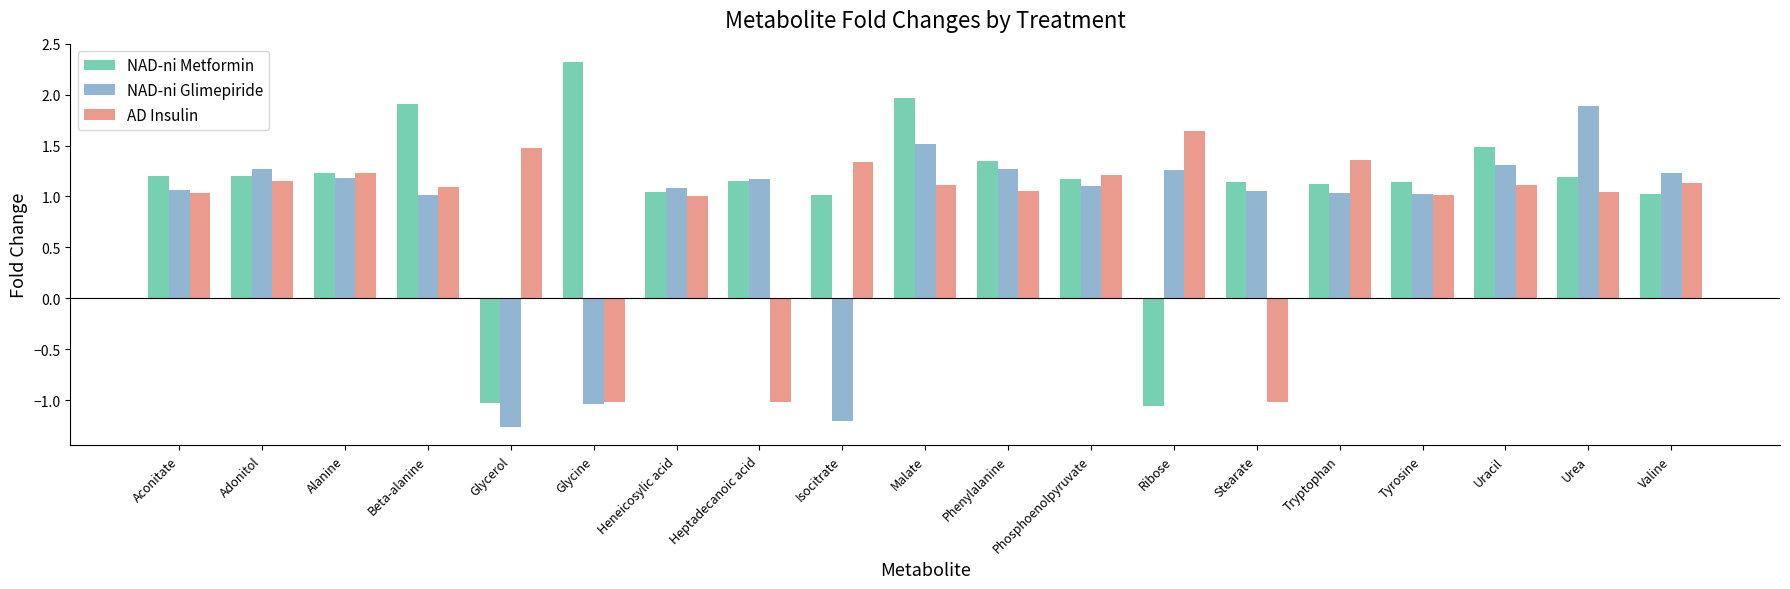

True or false: NAD-ni Glimepiride has a value of 1.8 at Tryptophan.

False